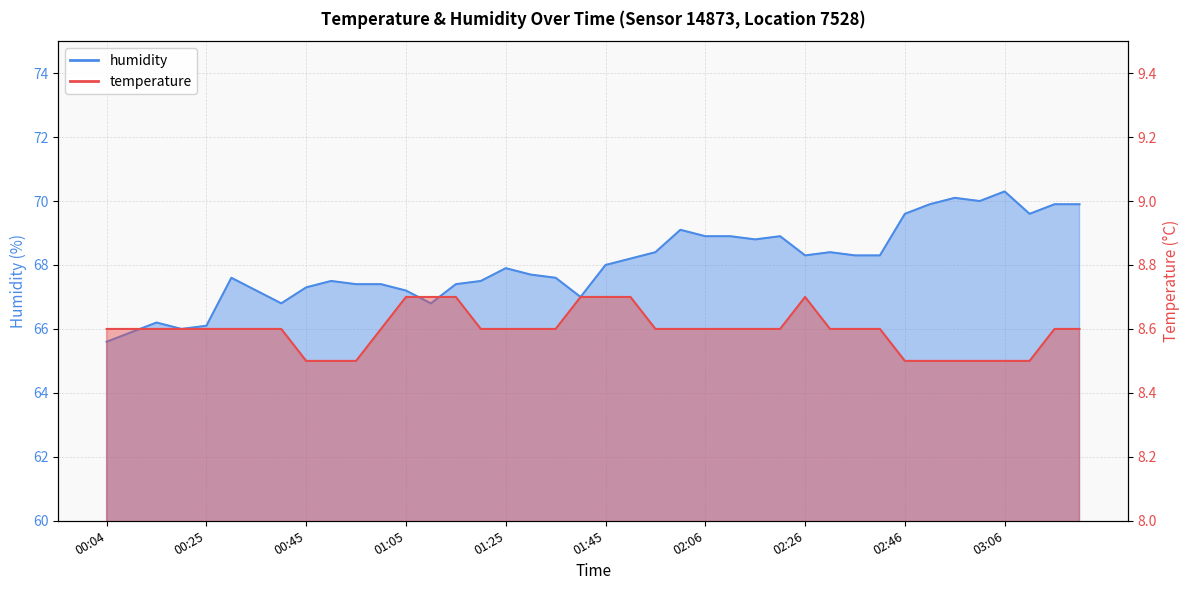

The temperature series shows 8.6 at 02:16. True or false?

True